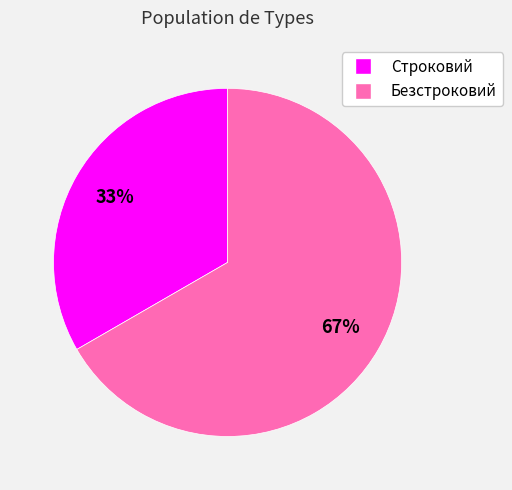

What percentage is the Строковий slice, to the nearest percent?

33%